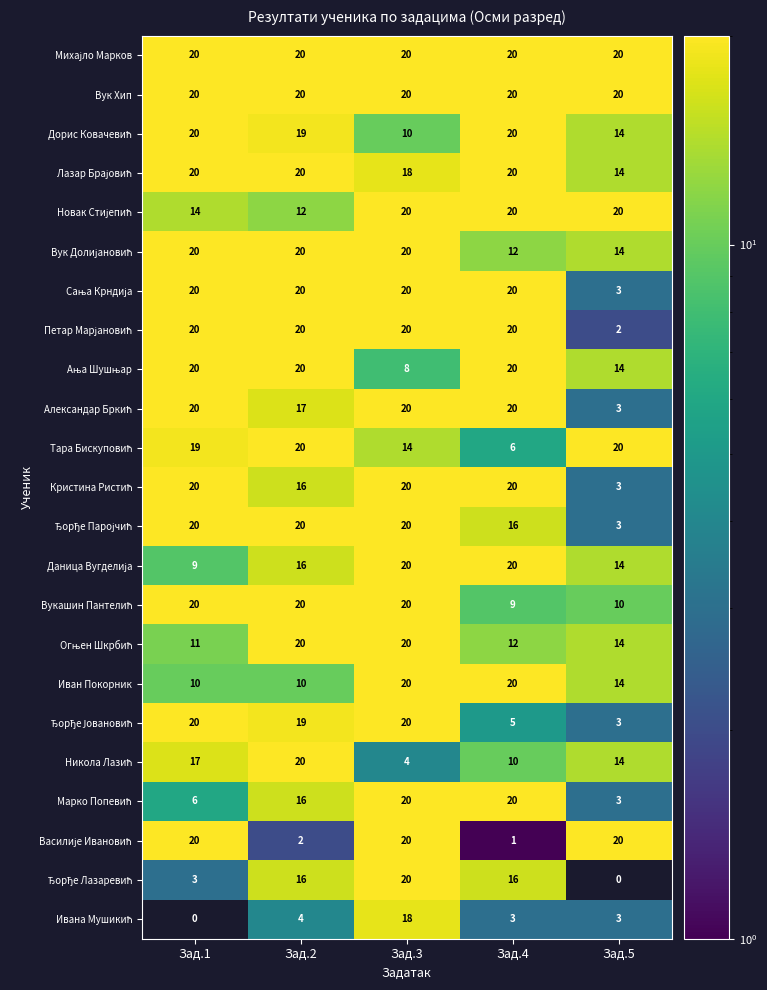

What is the total value across all series at Зад.3?

412